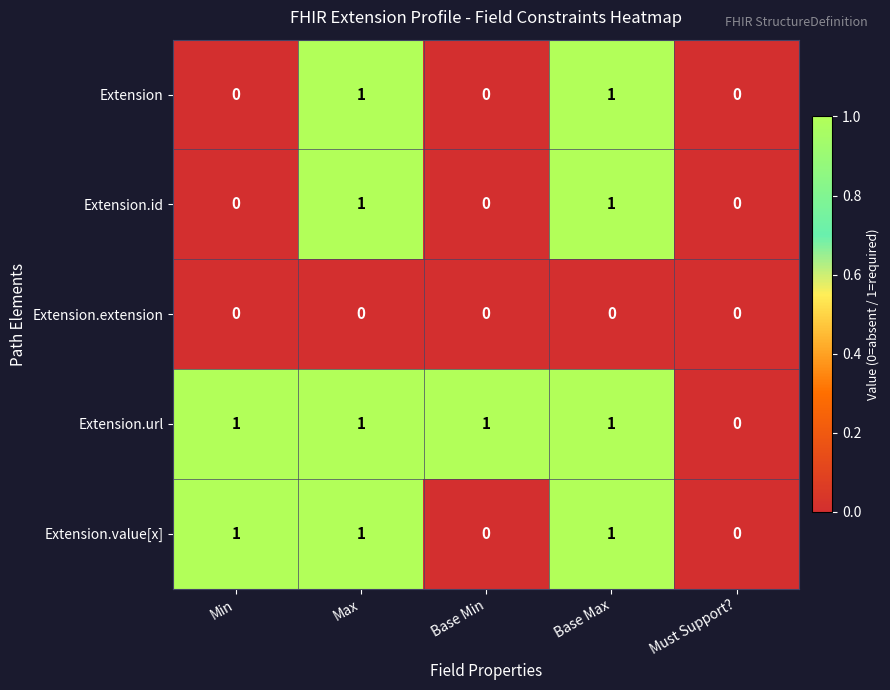

Count the number of data series in this chart.

5